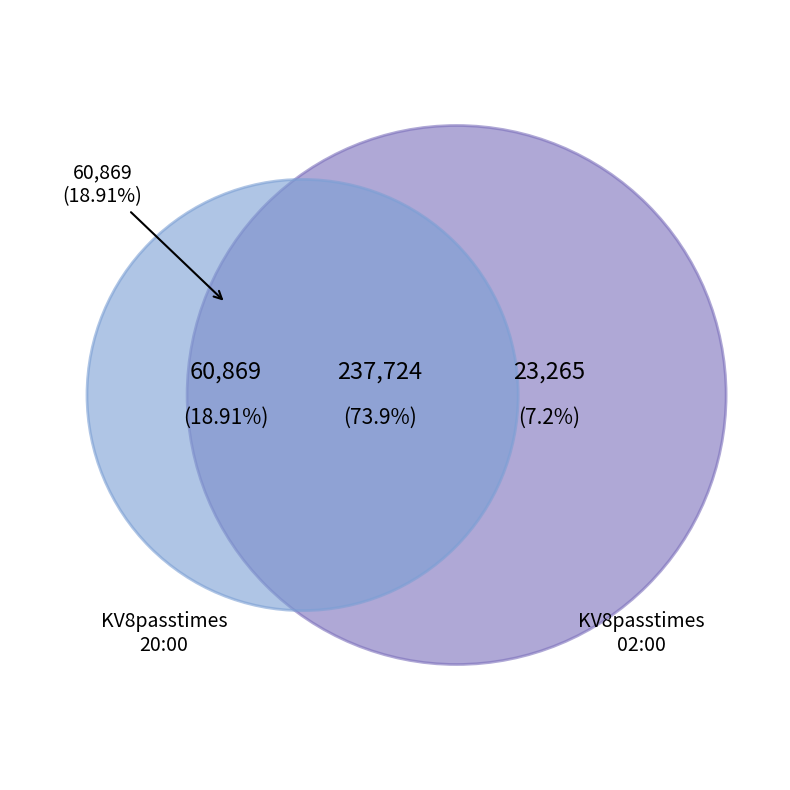

Is there any slice that represents more than half of the pie?

No